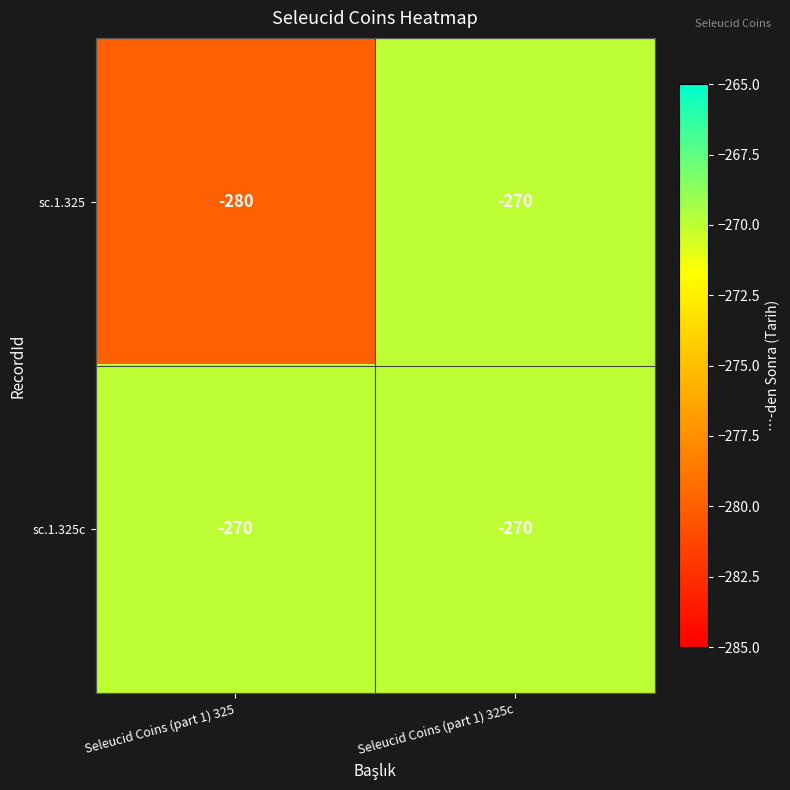

At how many categories does at least one series exceed -271?

2